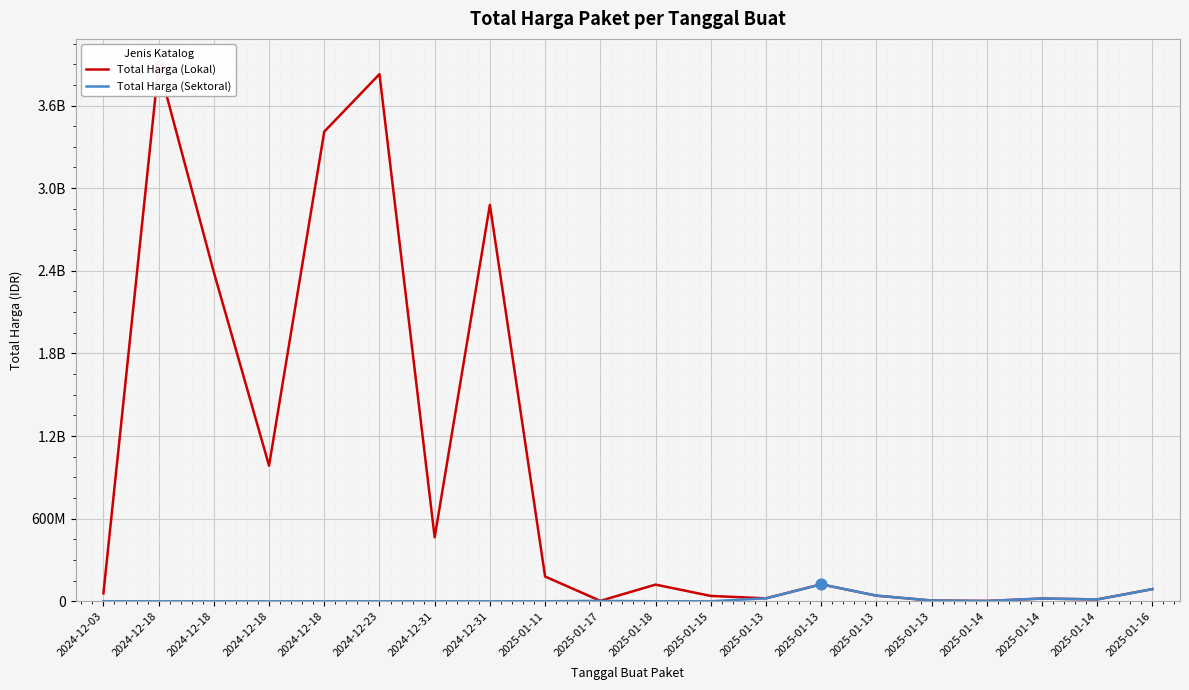

What is the total value across all series at 2025-01-16?

176870400